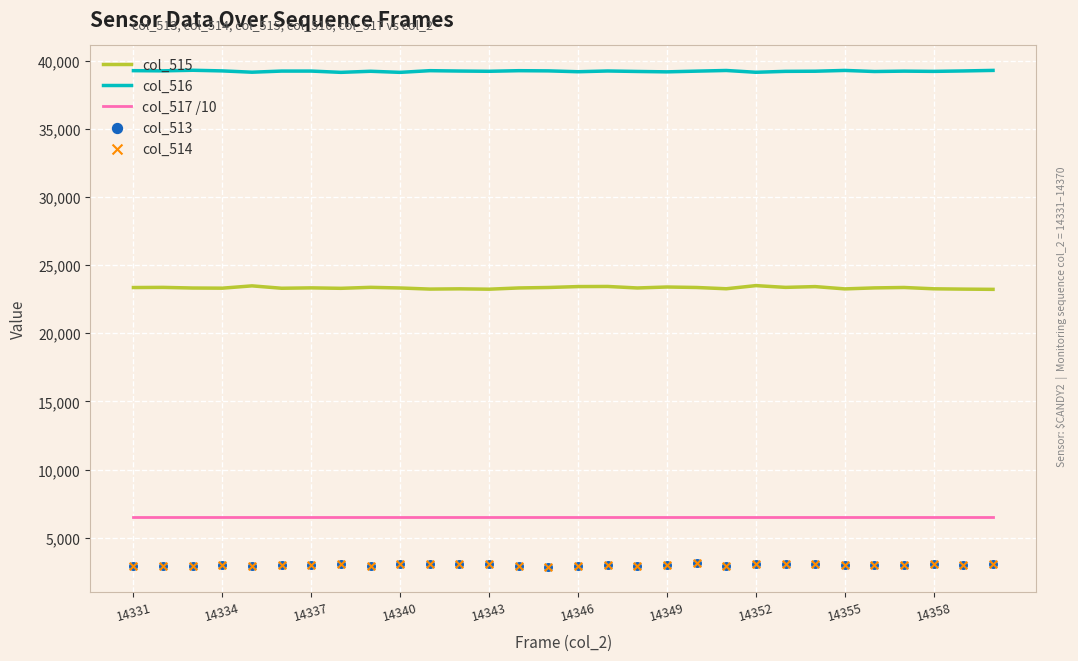

The col_516 series shows 56313.3 at 14331. True or false?

False